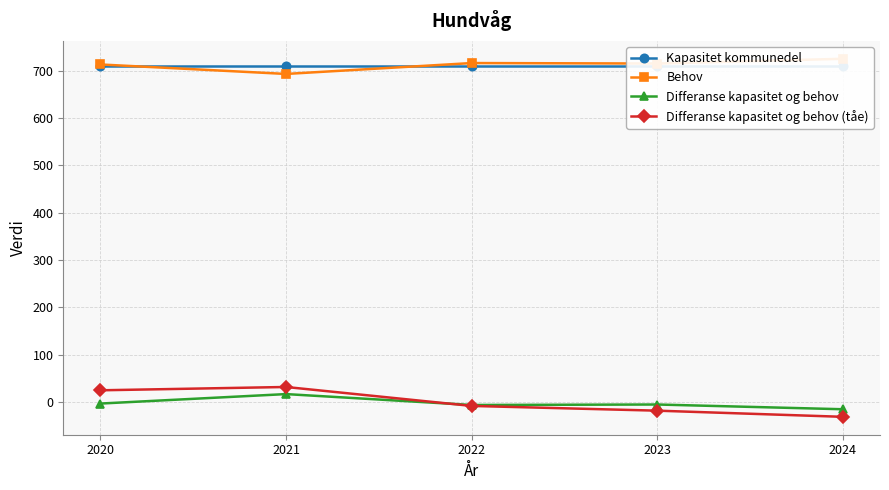

How many interior local peaks does the Differanse kapasitet og behov (tåe) series have?

1